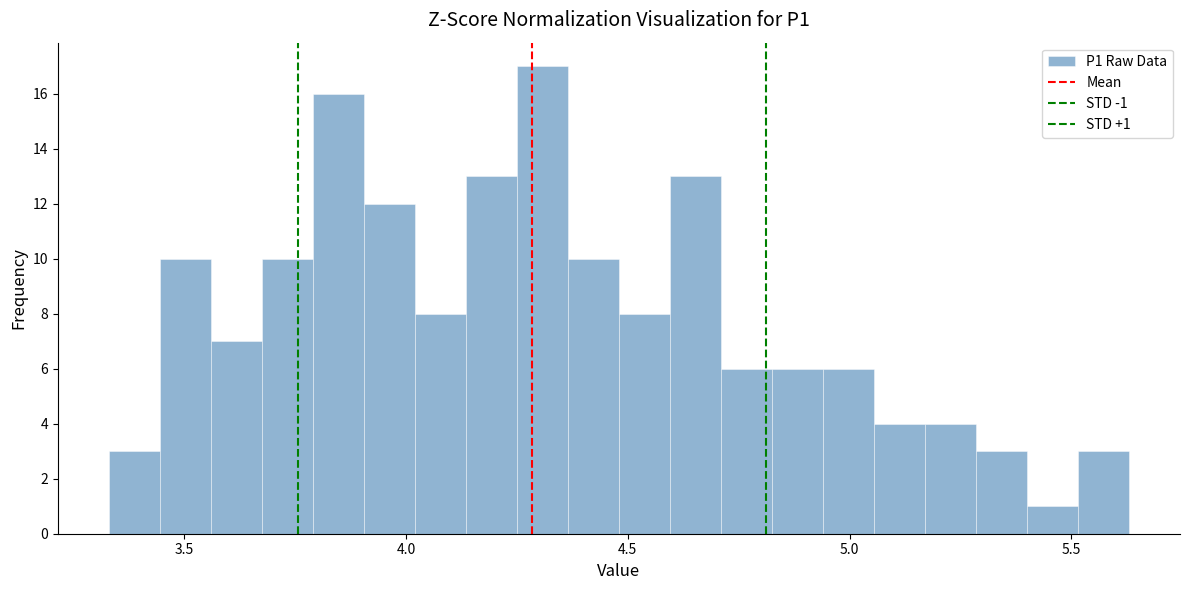

Around what value on the x-axis is the tallest bar? Give the approximate position of its centre, as read against the axis.

4.30